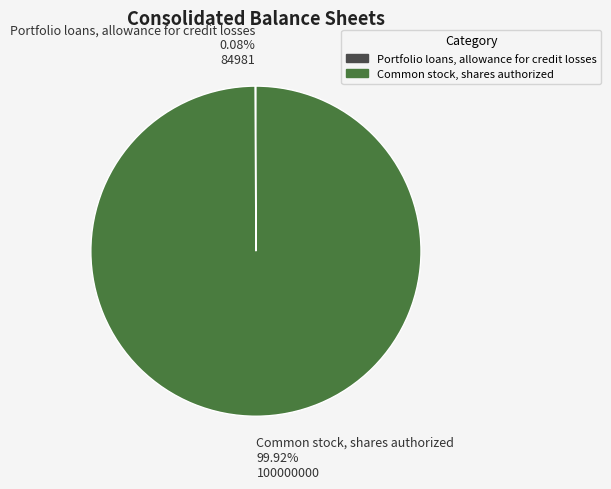

Which category has the biggest portion of the pie?

Common stock, shares authorized